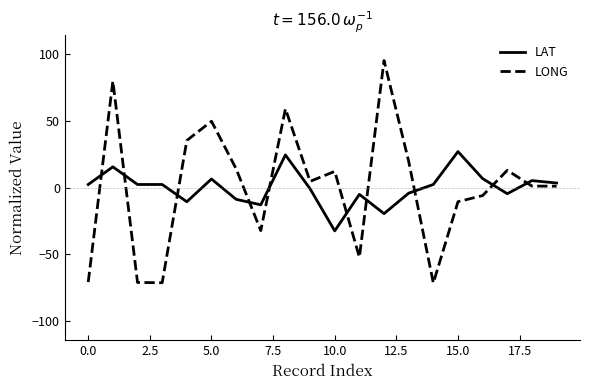

What is the difference between the maximum and minimum values in the LAT series?

59.3